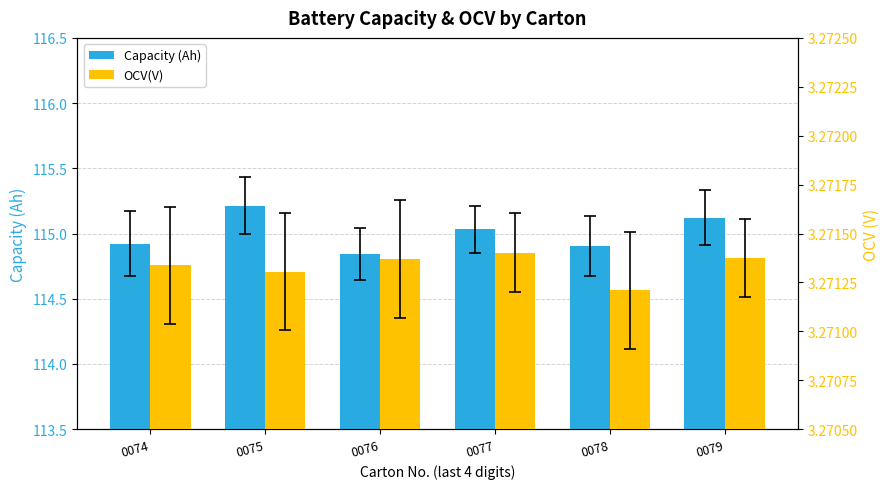

How many bars are there in total?

12